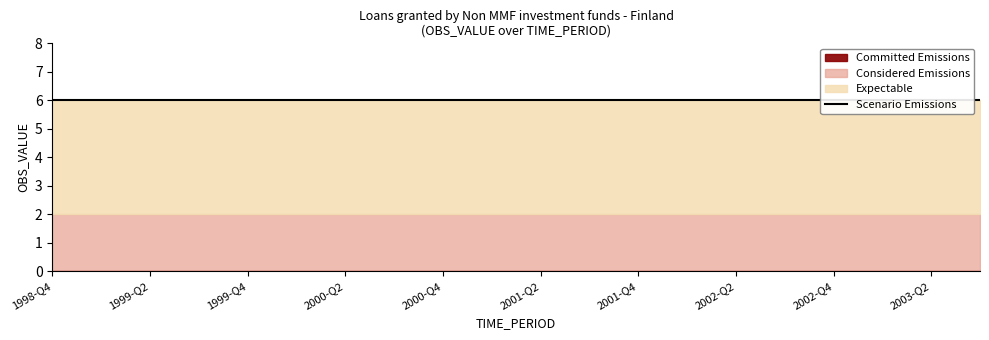

Is the value of Committed Emissions at 2002-Q3 greater than the value of Considered Emissions at 2002-Q2?

No